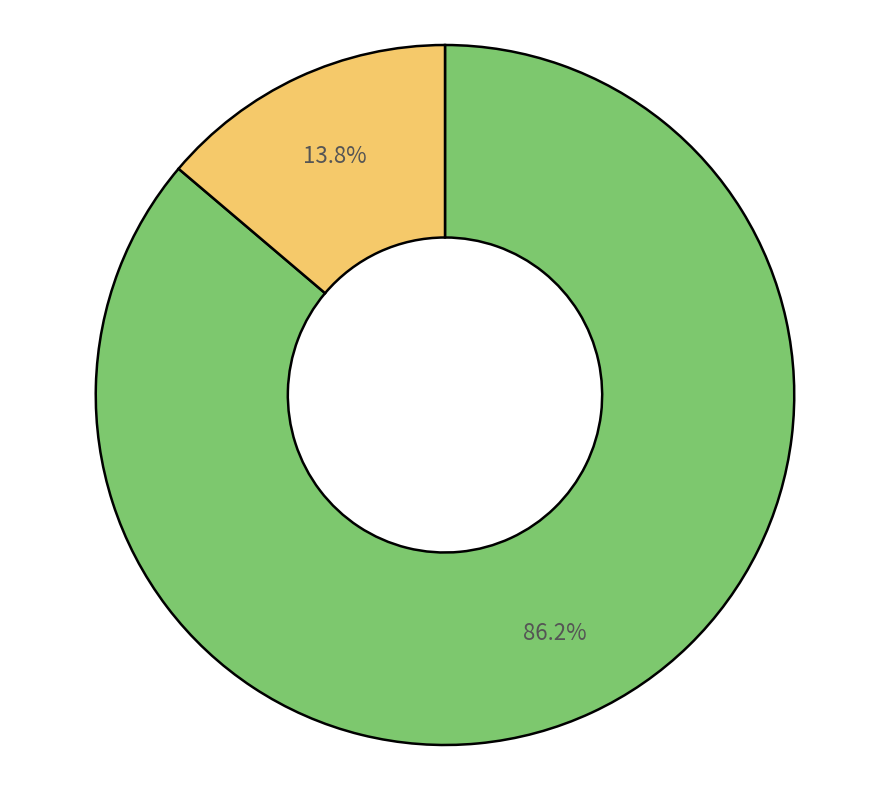

Is there a majority slice in this chart?

Yes